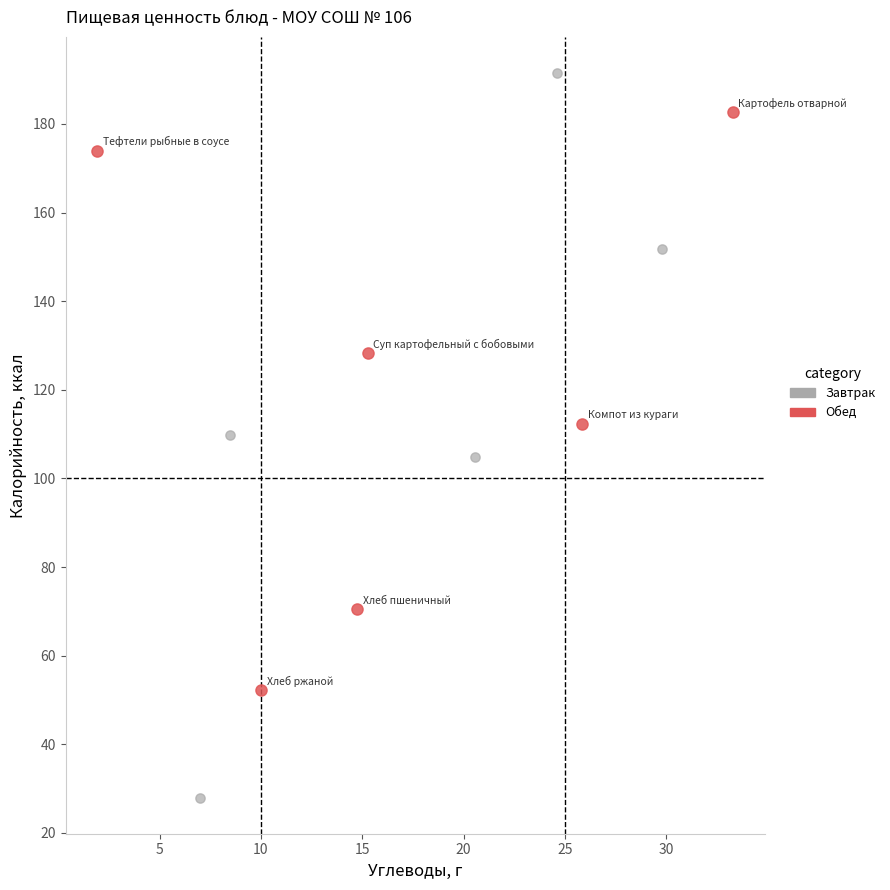

What are all the series names shown in the legend?

Завтрак, Обед